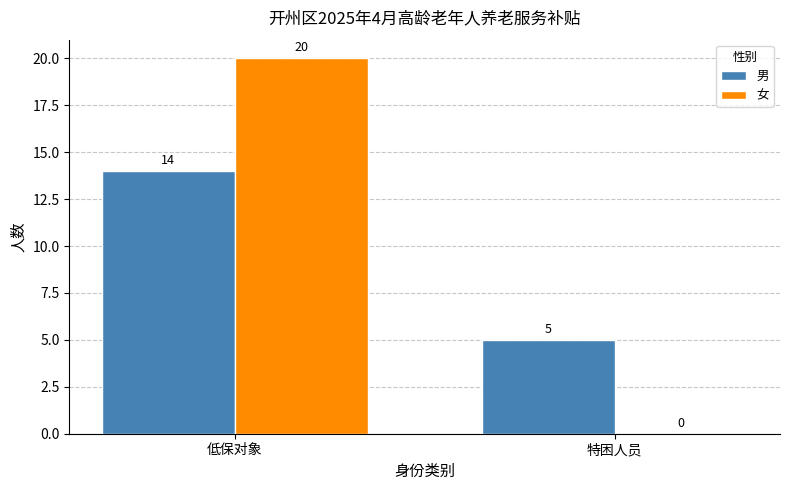

What are all the series names shown in the legend?

男, 女